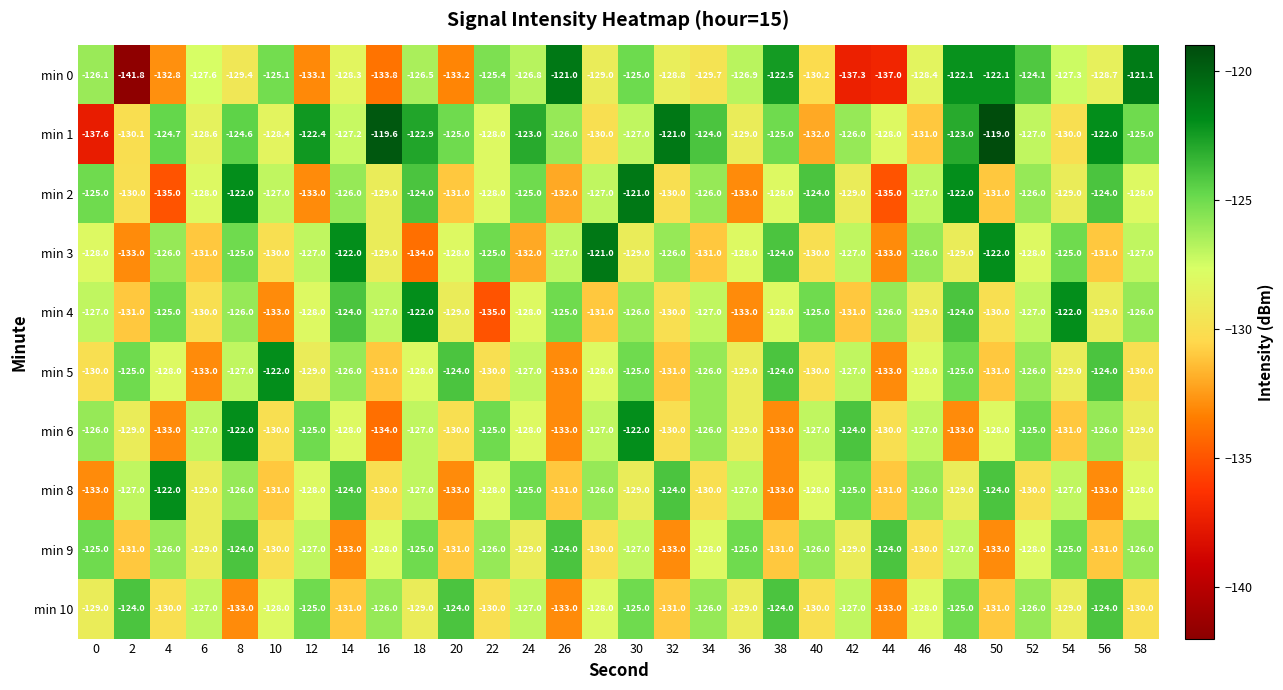

At which label does min 3 first exceed -128?

4